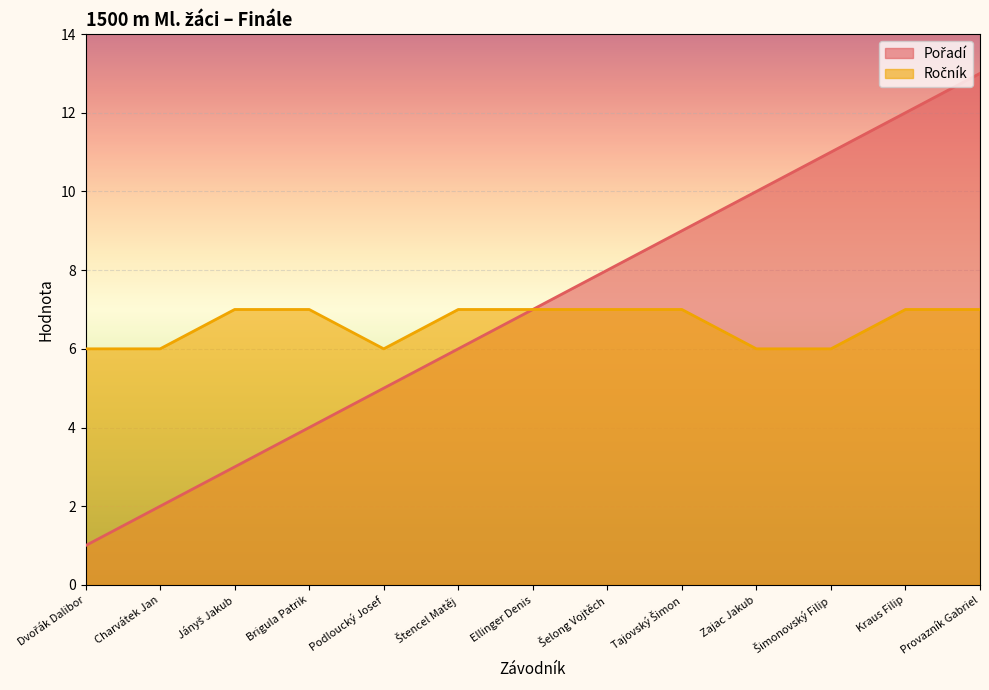

The Ročník series shows 3 at Zajac Jakub. True or false?

False